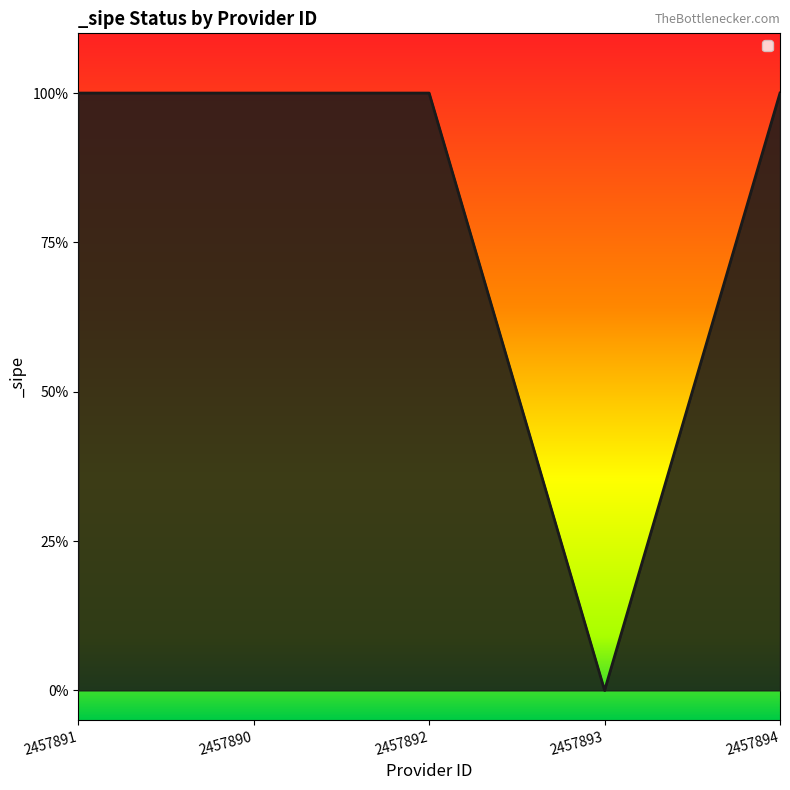

Does the chart display data point markers on the line(s)?

No